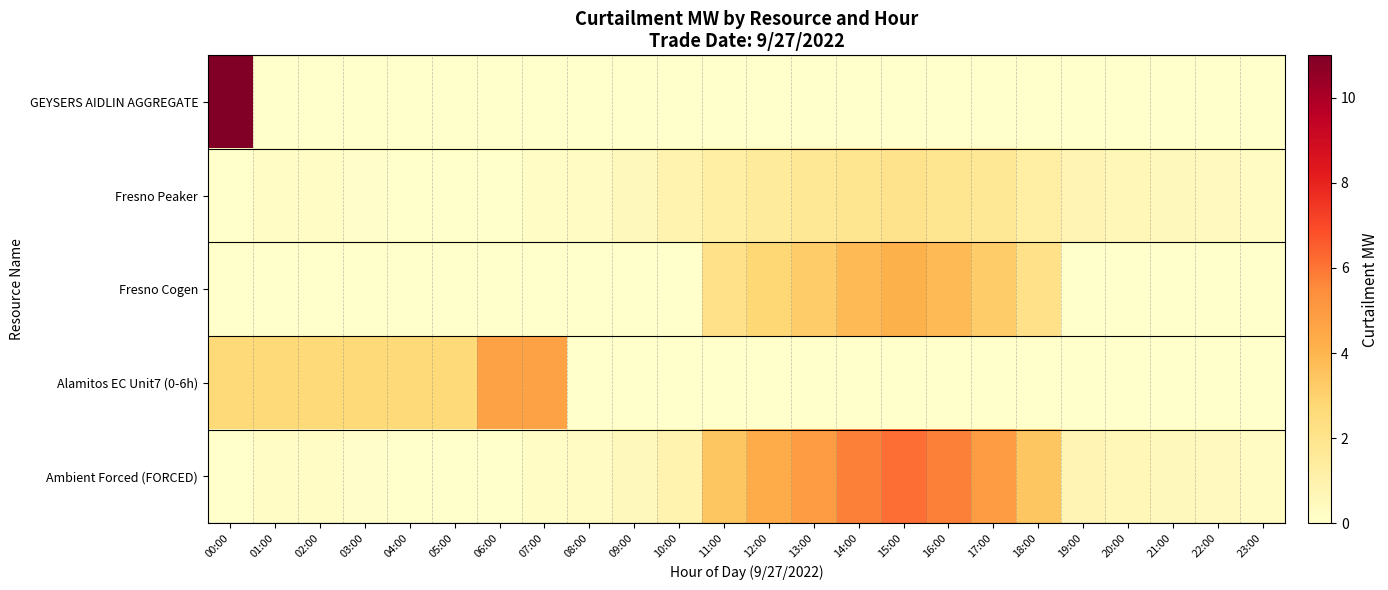

How many series are shown in this chart?

5